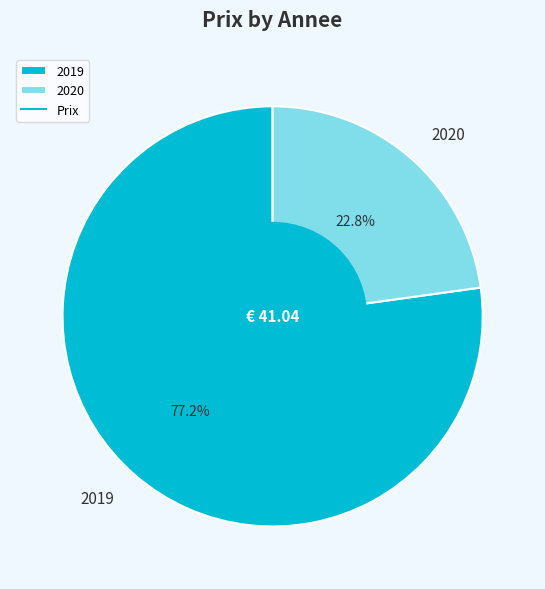

How many segments does this pie chart have?

2